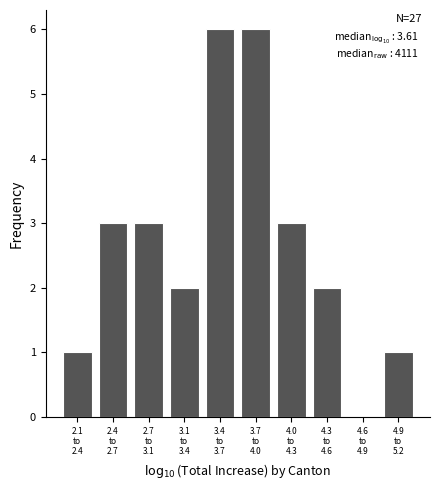

What is the greatest value displayed?

6